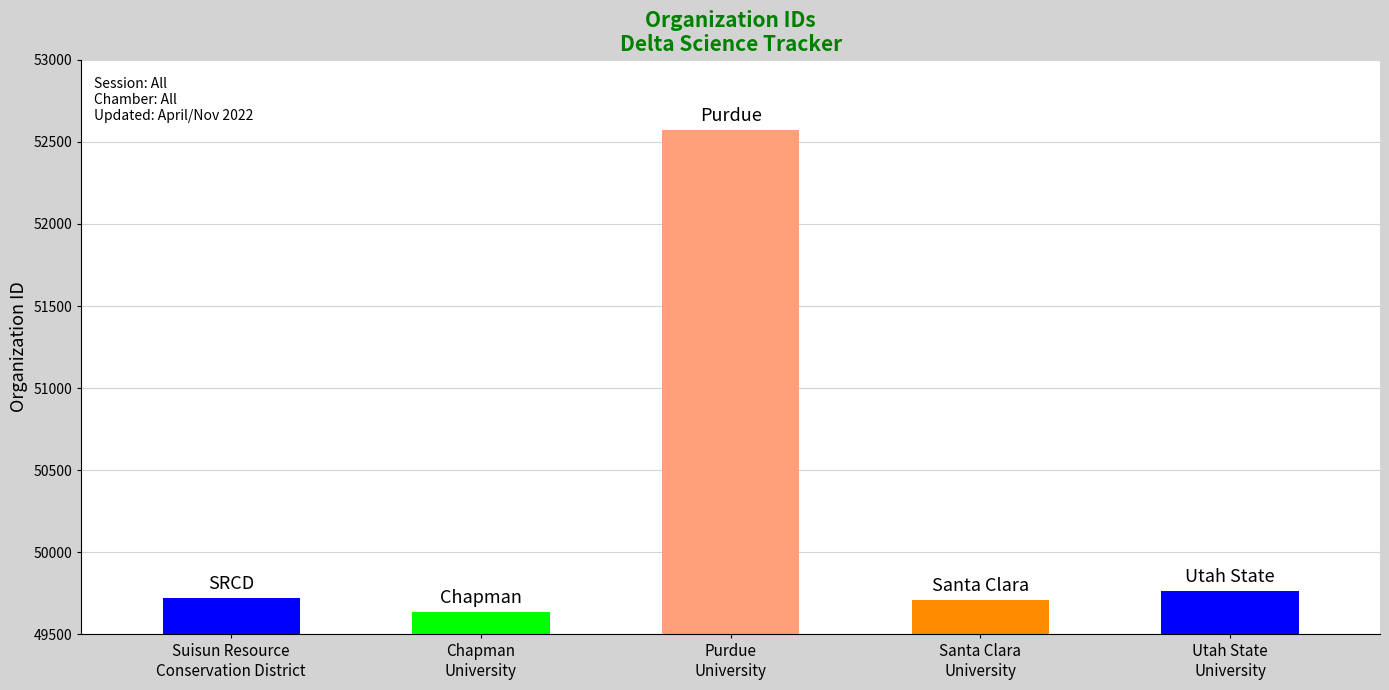

What is the sum of all values?

251403